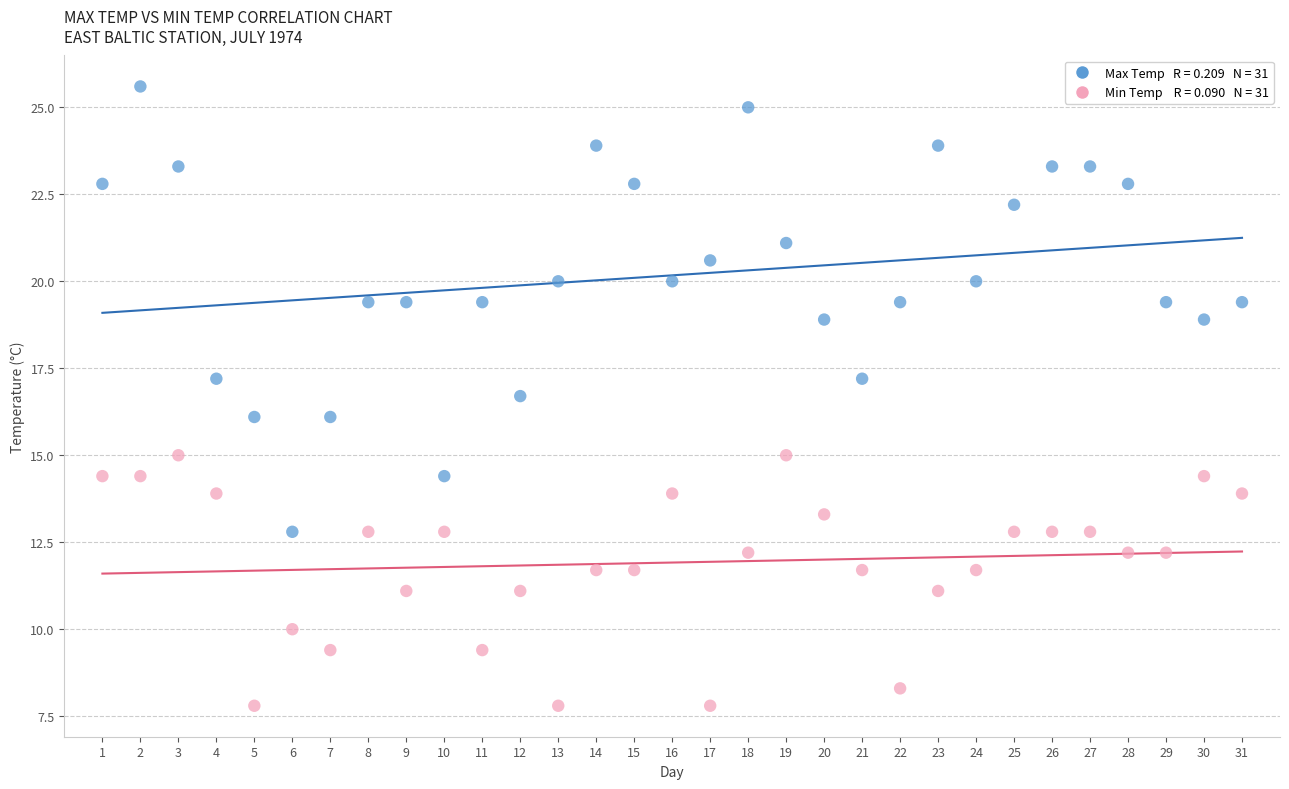

How many points are shown in the scatter plot?

62